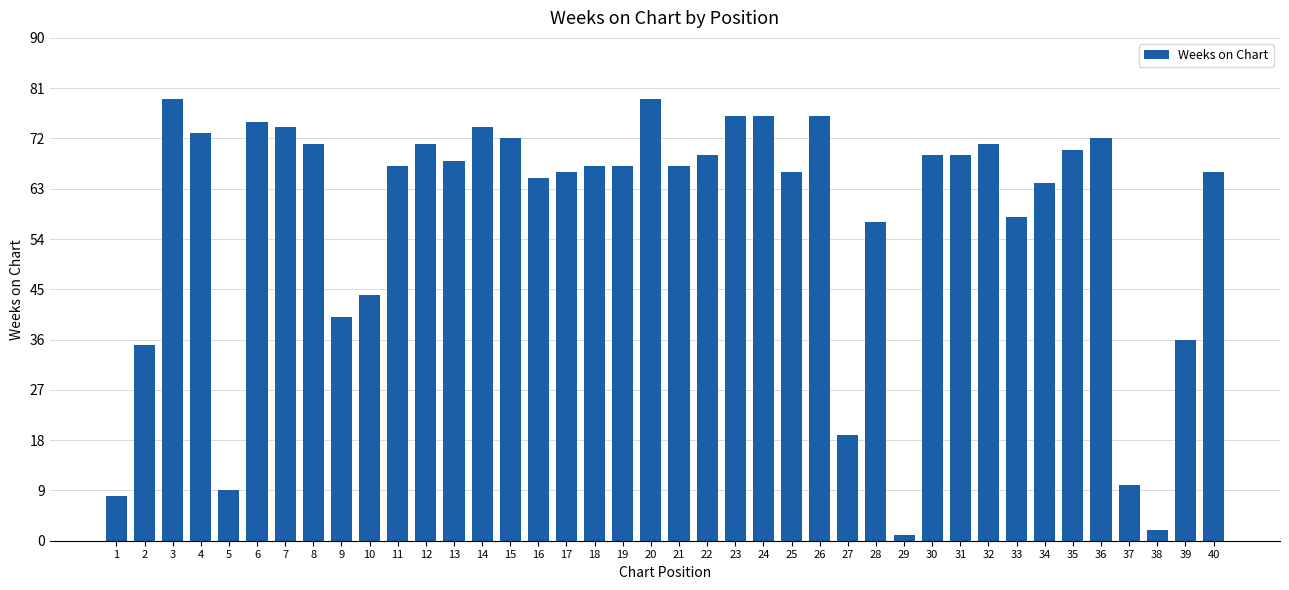

What is the approximate value at 15?

72